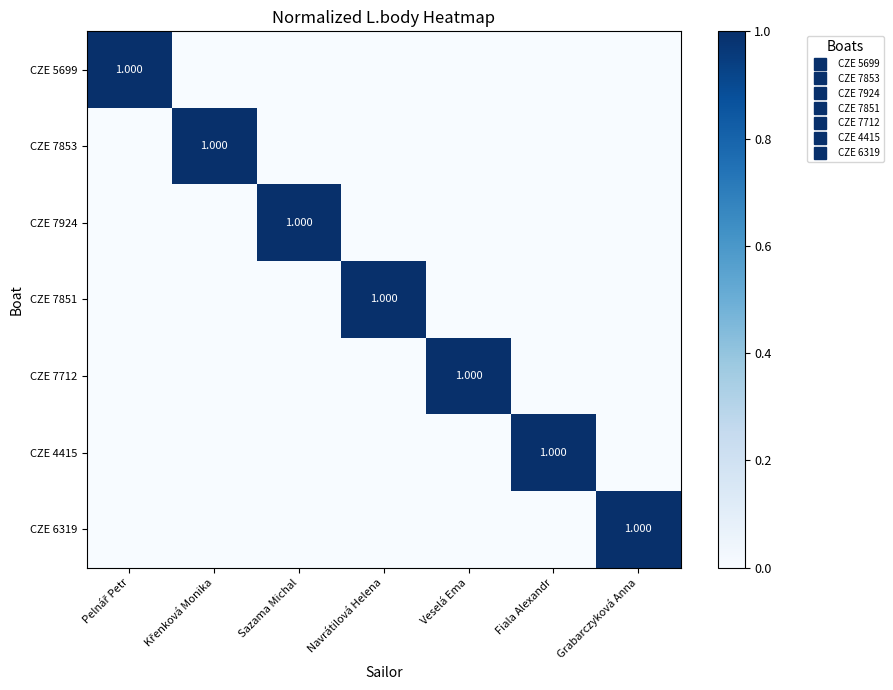

What is the spread (max minus min) of values at Navrátilová Helena?

1